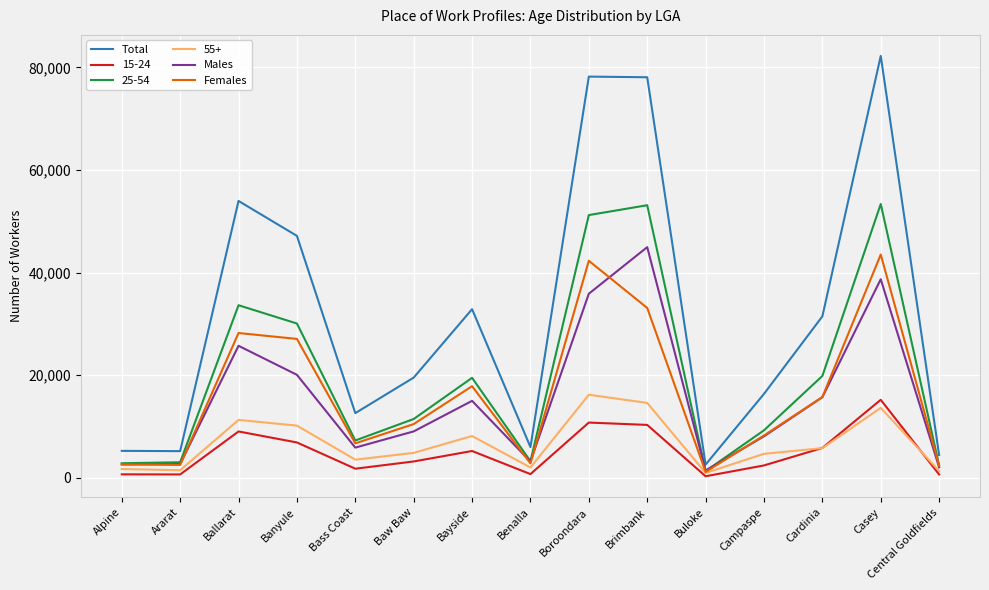

How many interior local peaks does the Males series have?

4